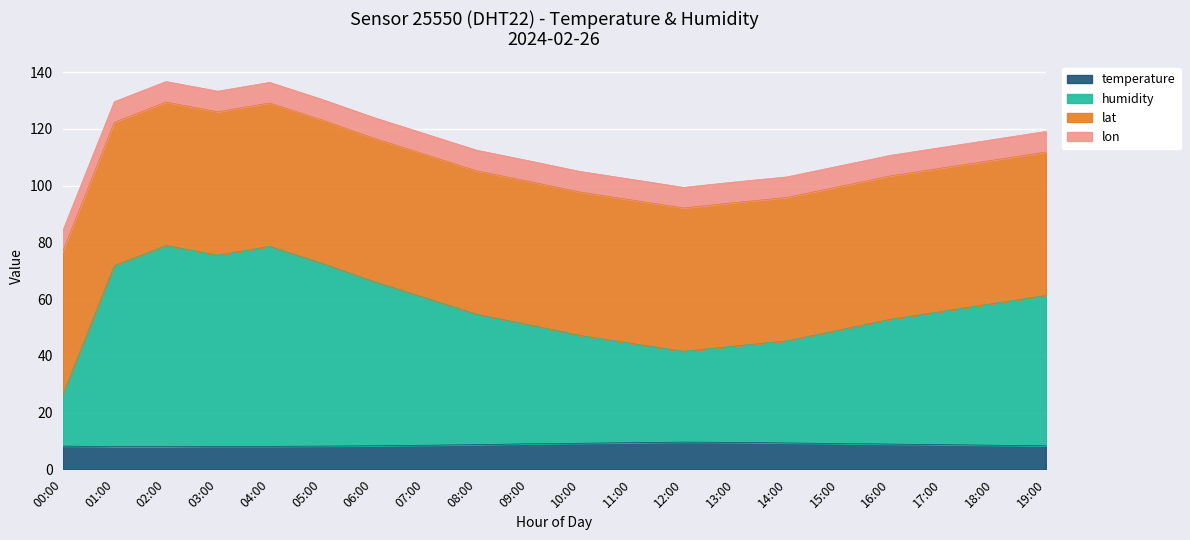

The value of temperature at 00:00 is 13.8. True or false?

False